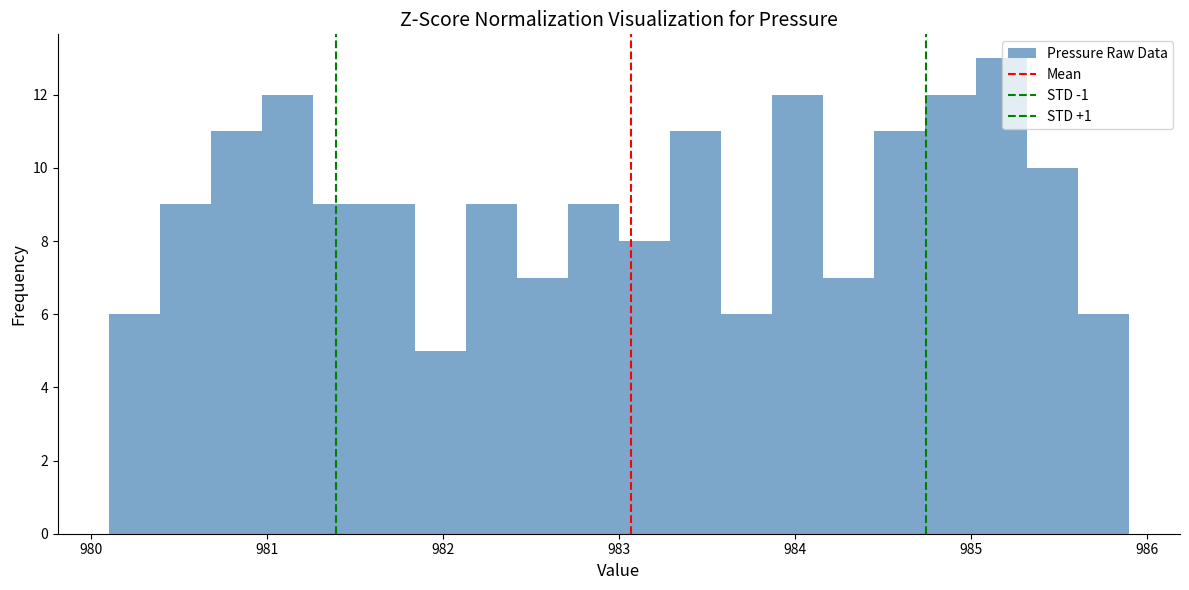

Around what value on the x-axis is the tallest bar? Give the approximate position of its centre, as read against the axis.

985.2